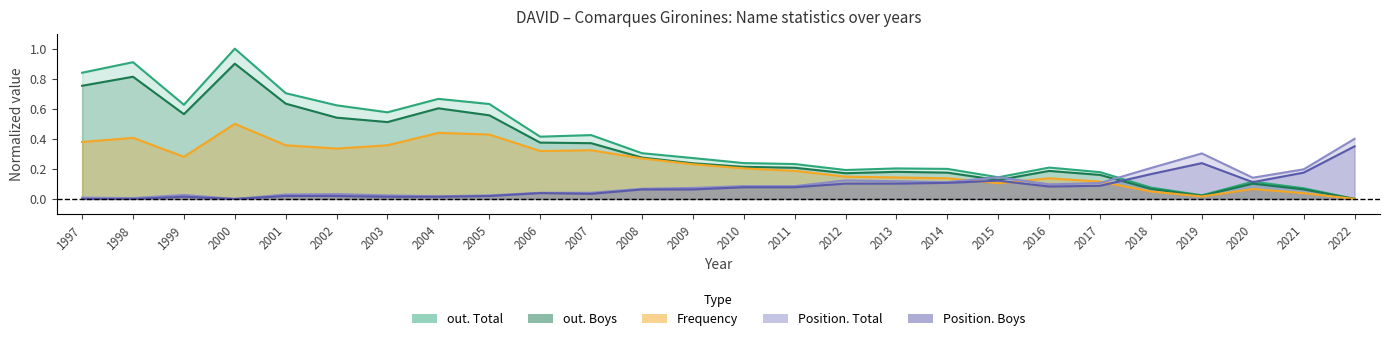

At which category is the sum across all series the highest?

2000